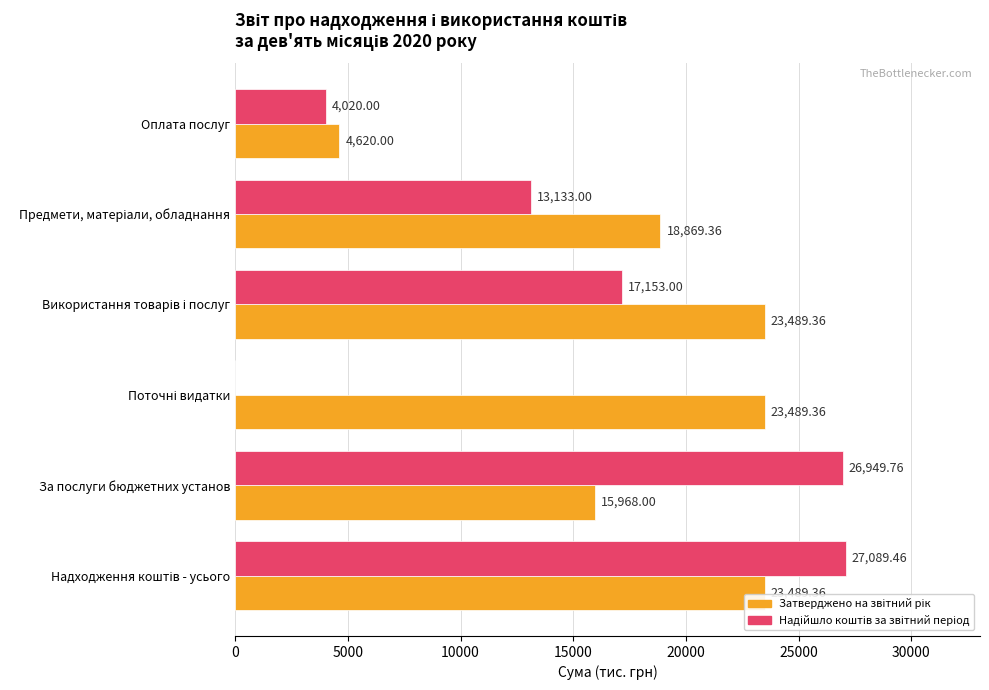

How many series are shown in this chart?

2